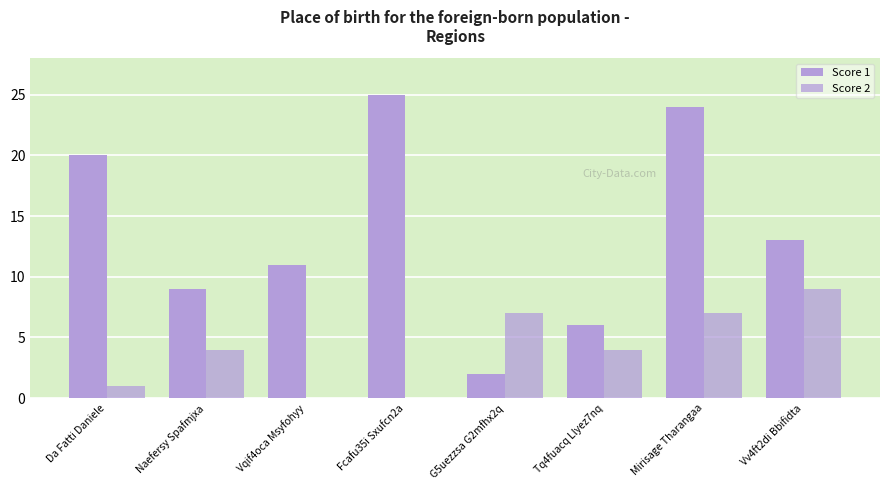

Reading left to right, transcribe all the data shown in this chart.

Score 1: 20	9	11	25	2	6	24	13
Score 2: 1	4	0	0	7	4	7	9